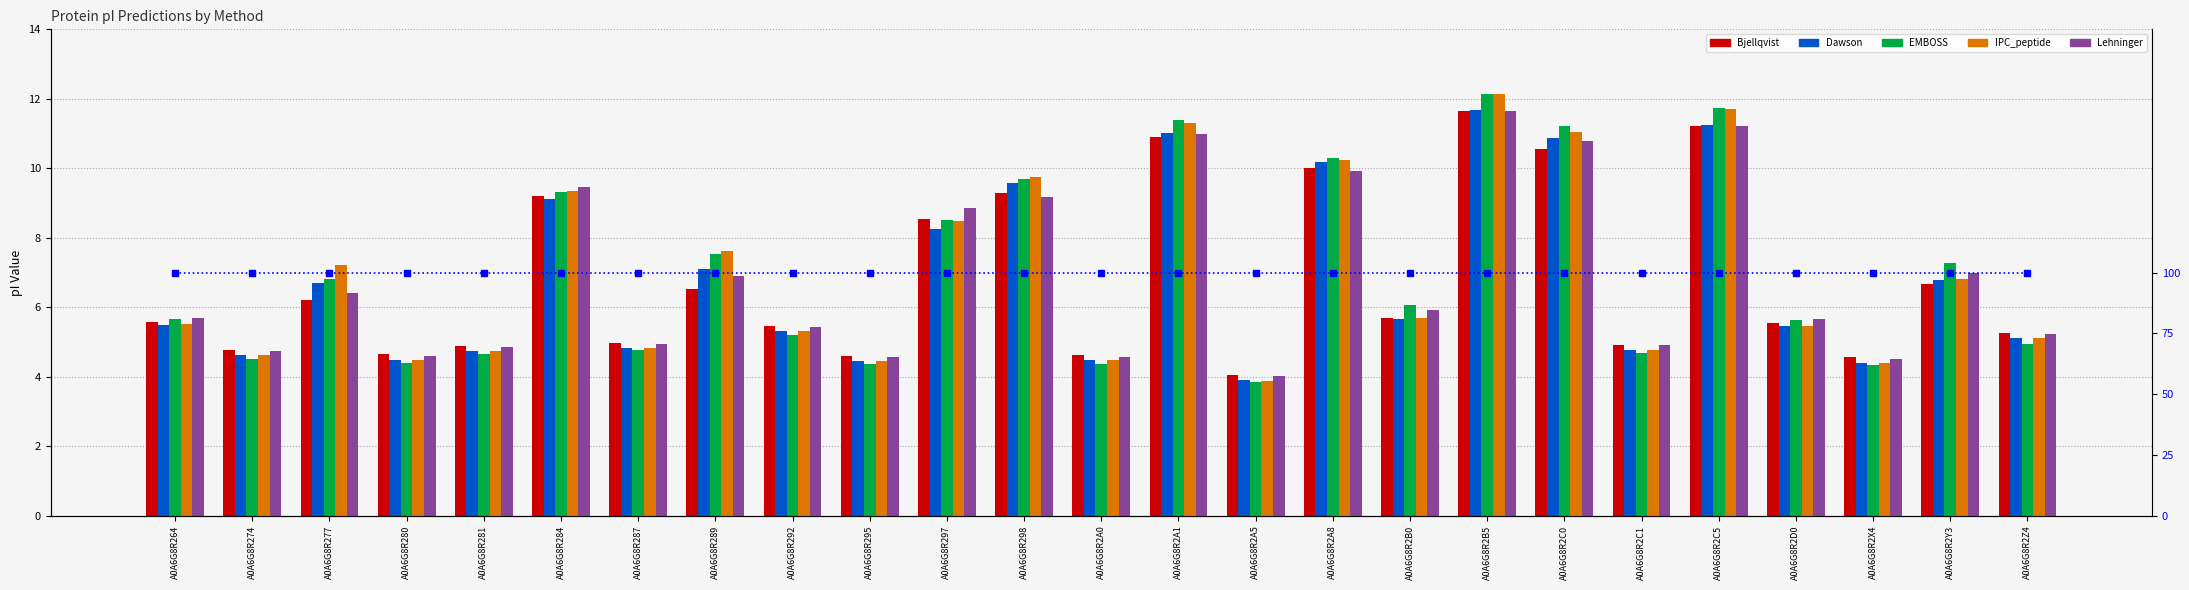

Reading left to right, extract all data points from this chart.

Bjellqvist: A0A6G8R264=5.6	A0A6G8R274=4.8	A0A6G8R277=6.2	A0A6G8R280=4.6	A0A6G8R281=4.9	A0A6G8R284=9.2	A0A6G8R287=5.0	A0A6G8R289=6.5	A0A6G8R292=5.5	A0A6G8R295=4.6	A0A6G8R297=8.5	A0A6G8R298=9.3	A0A6G8R2A0=4.6	A0A6G8R2A1=10.9	A0A6G8R2A5=4.1	A0A6G8R2A8=10.0	A0A6G8R2B0=5.7	A0A6G8R2B5=11.6	A0A6G8R2C0=10.6	A0A6G8R2C1=4.9	A0A6G8R2C5=11.2	A0A6G8R2D0=5.5	A0A6G8R2X4=4.6	A0A6G8R2Y3=6.7	A0A6G8R2Z4=5.3
Dawson: A0A6G8R264=5.5	A0A6G8R274=4.6	A0A6G8R277=6.7	A0A6G8R280=4.5	A0A6G8R281=4.7	A0A6G8R284=9.1	A0A6G8R287=4.8	A0A6G8R289=7.1	A0A6G8R292=5.3	A0A6G8R295=4.5	A0A6G8R297=8.3	A0A6G8R298=9.6	A0A6G8R2A0=4.5	A0A6G8R2A1=11.0	A0A6G8R2A5=3.9	A0A6G8R2A8=10.2	A0A6G8R2B0=5.7	A0A6G8R2B5=11.7	A0A6G8R2C0=10.9	A0A6G8R2C1=4.8	A0A6G8R2C5=11.2	A0A6G8R2D0=5.5	A0A6G8R2X4=4.4	A0A6G8R2Y3=6.8	A0A6G8R2Z4=5.1
EMBOSS: A0A6G8R264=5.7	A0A6G8R274=4.5	A0A6G8R277=6.8	A0A6G8R280=4.4	A0A6G8R281=4.6	A0A6G8R284=9.3	A0A6G8R287=4.8	A0A6G8R289=7.5	A0A6G8R292=5.2	A0A6G8R295=4.4	A0A6G8R297=8.5	A0A6G8R298=9.7	A0A6G8R2A0=4.4	A0A6G8R2A1=11.4	A0A6G8R2A5=3.9	A0A6G8R2A8=10.3	A0A6G8R2B0=6.1	A0A6G8R2B5=12.1	A0A6G8R2C0=11.2	A0A6G8R2C1=4.7	A0A6G8R2C5=11.7	A0A6G8R2D0=5.6	A0A6G8R2X4=4.3	A0A6G8R2Y3=7.3	A0A6G8R2Z4=4.9
IPC_peptide: A0A6G8R264=5.5	A0A6G8R274=4.6	A0A6G8R277=7.2	A0A6G8R280=4.5	A0A6G8R281=4.7	A0A6G8R284=9.3	A0A6G8R287=4.8	A0A6G8R289=7.6	A0A6G8R292=5.3	A0A6G8R295=4.4	A0A6G8R297=8.5	A0A6G8R298=9.7	A0A6G8R2A0=4.5	A0A6G8R2A1=11.3	A0A6G8R2A5=3.9	A0A6G8R2A8=10.2	A0A6G8R2B0=5.7	A0A6G8R2B5=12.1	A0A6G8R2C0=11.1	A0A6G8R2C1=4.8	A0A6G8R2C5=11.7	A0A6G8R2D0=5.5	A0A6G8R2X4=4.4	A0A6G8R2Y3=6.8	A0A6G8R2Z4=5.1
Lehninger: A0A6G8R264=5.7	A0A6G8R274=4.7	A0A6G8R277=6.4	A0A6G8R280=4.6	A0A6G8R281=4.9	A0A6G8R284=9.5	A0A6G8R287=5.0	A0A6G8R289=6.9	A0A6G8R292=5.4	A0A6G8R295=4.6	A0A6G8R297=8.9	A0A6G8R298=9.2	A0A6G8R2A0=4.6	A0A6G8R2A1=11.0	A0A6G8R2A5=4.0	A0A6G8R2A8=9.9	A0A6G8R2B0=5.9	A0A6G8R2B5=11.7	A0A6G8R2C0=10.8	A0A6G8R2C1=4.9	A0A6G8R2C5=11.2	A0A6G8R2D0=5.7	A0A6G8R2X4=4.5	A0A6G8R2Y3=7.0	A0A6G8R2Z4=5.2
percentile rank within sample: A0A6G8R264=100.0	A0A6G8R274=100.0	A0A6G8R277=100.0	A0A6G8R280=100.0	A0A6G8R281=100.0	A0A6G8R284=100.0	A0A6G8R287=100.0	A0A6G8R289=100.0	A0A6G8R292=100.0	A0A6G8R295=100.0	A0A6G8R297=100.0	A0A6G8R298=100.0	A0A6G8R2A0=100.0	A0A6G8R2A1=100.0	A0A6G8R2A5=100.0	A0A6G8R2A8=100.0	A0A6G8R2B0=100.0	A0A6G8R2B5=100.0	A0A6G8R2C0=100.0	A0A6G8R2C1=100.0	A0A6G8R2C5=100.0	A0A6G8R2D0=100.0	A0A6G8R2X4=100.0	A0A6G8R2Y3=100.0	A0A6G8R2Z4=100.0